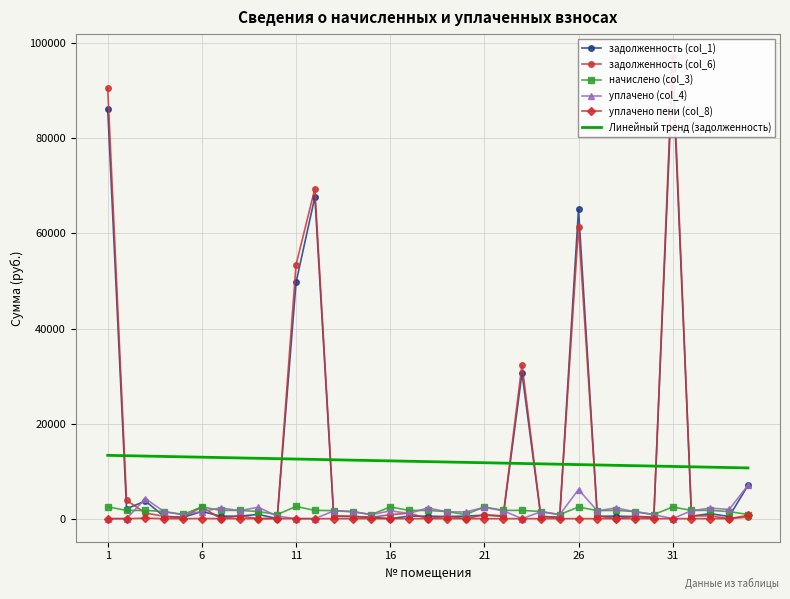

The value of начислено (col_3) at 31 is 2452.2. True or false?

True